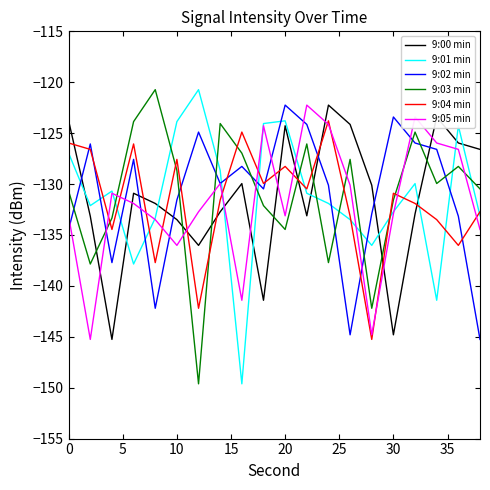

What is the minimum value shown in the chart?

-149.6